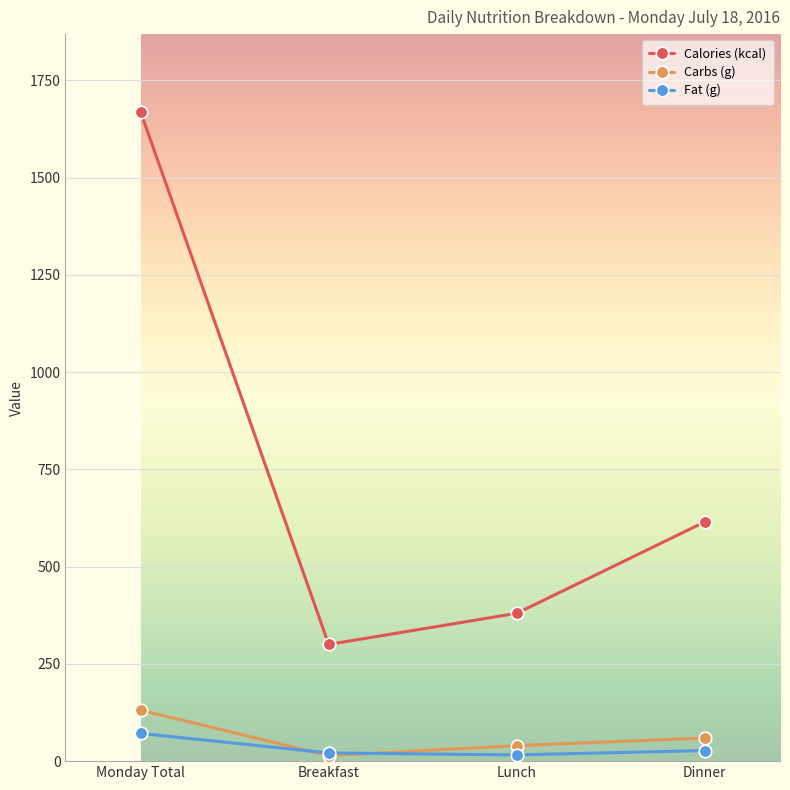

What are all the series names shown in the legend?

Calories (kcal), Carbs (g), Fat (g)